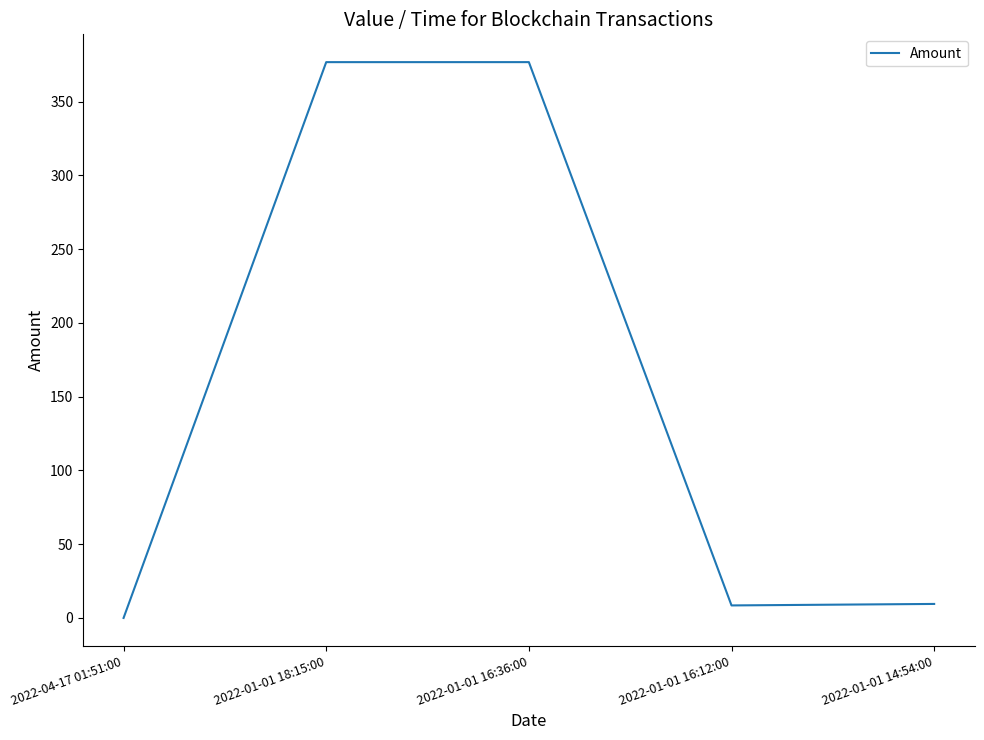

How many interior local peaks (higher than both neighbors) does the data have?

1